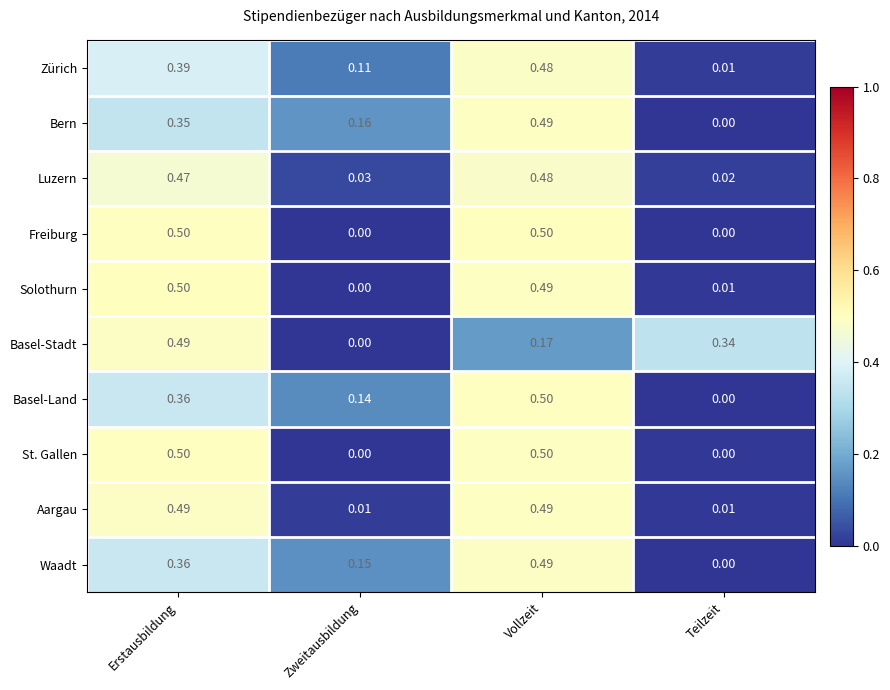

Is the value of Aargau at Zweitausbildung greater than the value of Waadt at Vollzeit?

No